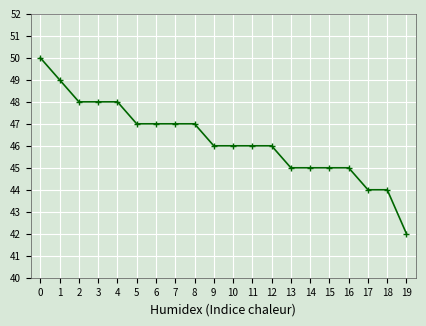

Which label corresponds to the smallest value in the chart?

19